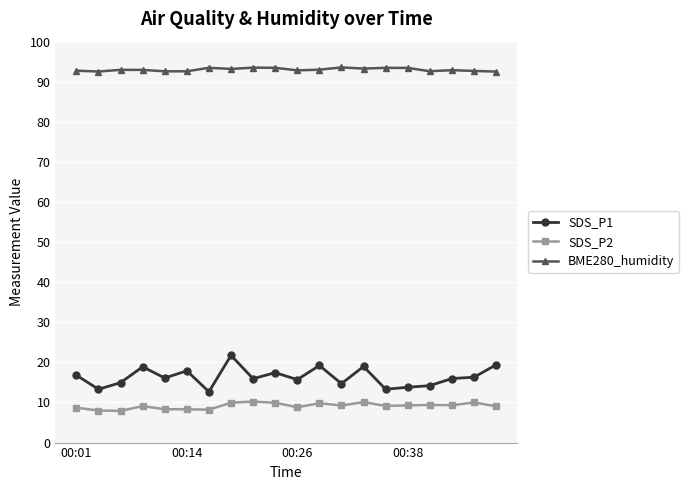

Which series has the widest spread of values?

SDS_P1